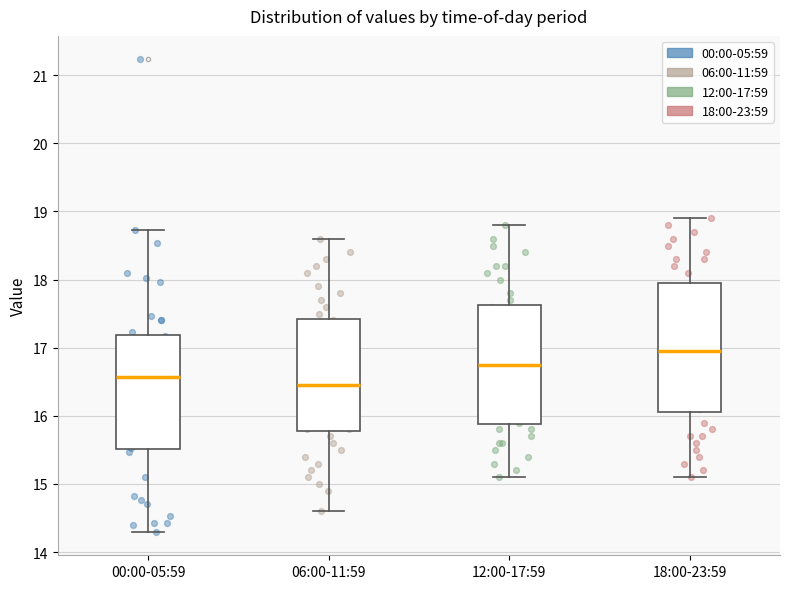

Reading left to right, transcribe this box plot: for each box, give where its median line is, the range the box spans, and where its two whiskers end, as read against the y-axis. The values are not printed on the chart, so give them approximately, as read against the axis.

00:00-05:59: median 16.6, box 15.5 to 17.2, whiskers 14.3 to 18.7
06:00-11:59: median 16.5, box 15.8 to 17.4, whiskers 14.6 to 18.6
12:00-17:59: median 16.8, box 15.9 to 17.6, whiskers 15.1 to 18.8
18:00-23:59: median 17.0, box 16.1 to 18.0, whiskers 15.1 to 18.9